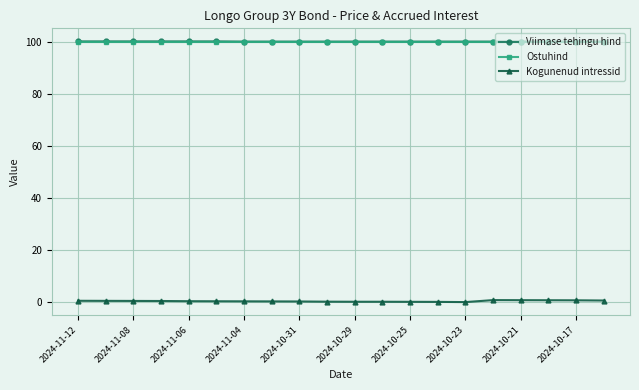

What is the value of the Ostuhind point at the 7th from the left?

100.0